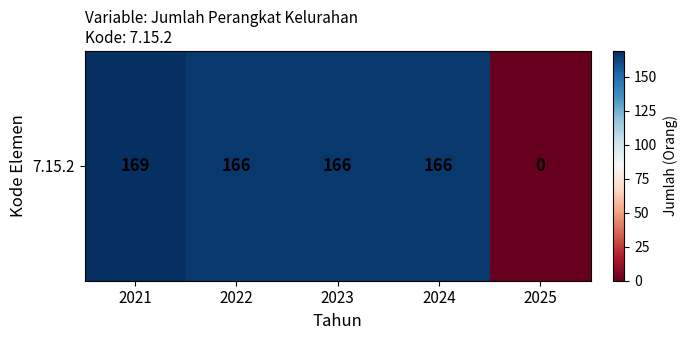

How many positive values are there?

4